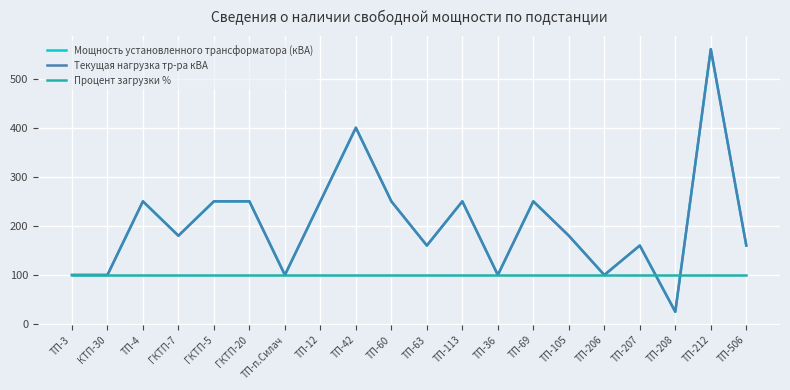

At how many categories does at least one series exceed 363?

2